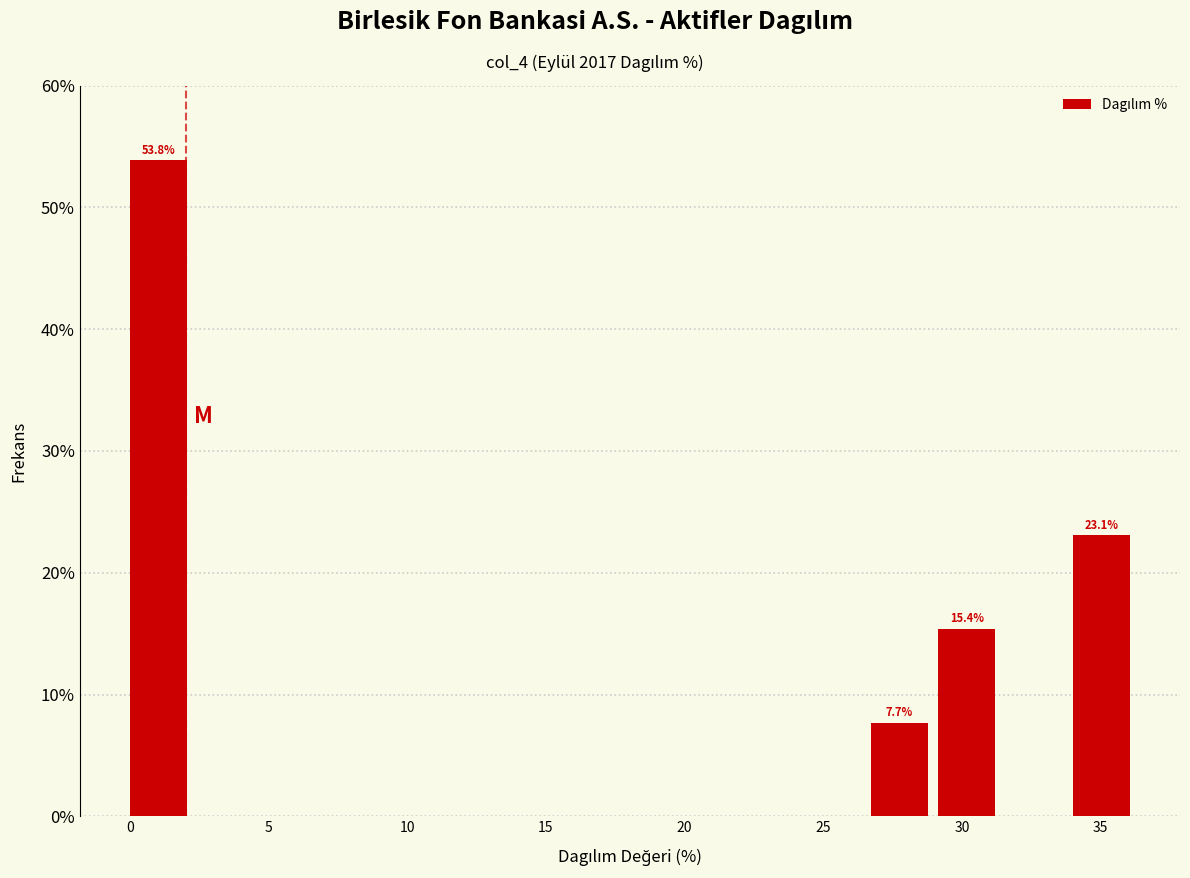

Over which range of the x-axis is the bar tallest?

0.0 to 2.5